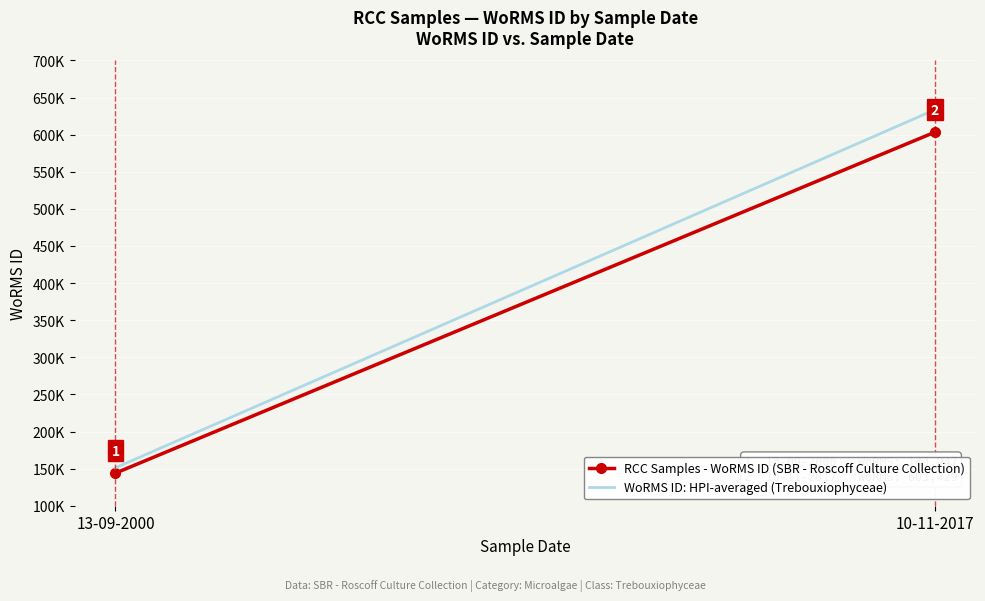

How many data points in WoRMS ID: HPI-averaged (Trebouxiophyceae) are less than 633600?

1